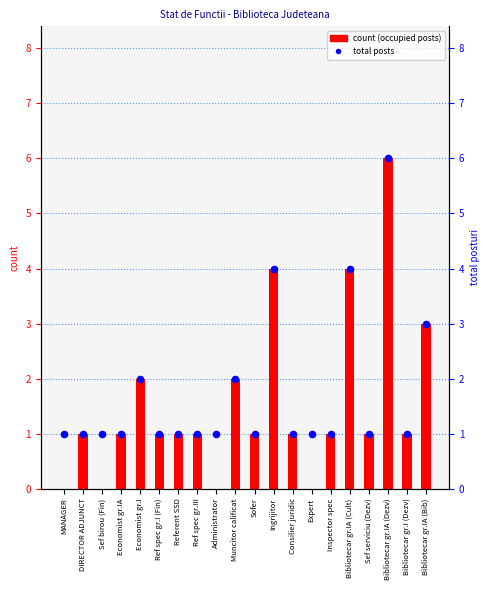

What is the ratio of the value at Sofer to the value at Administrator?

1.0